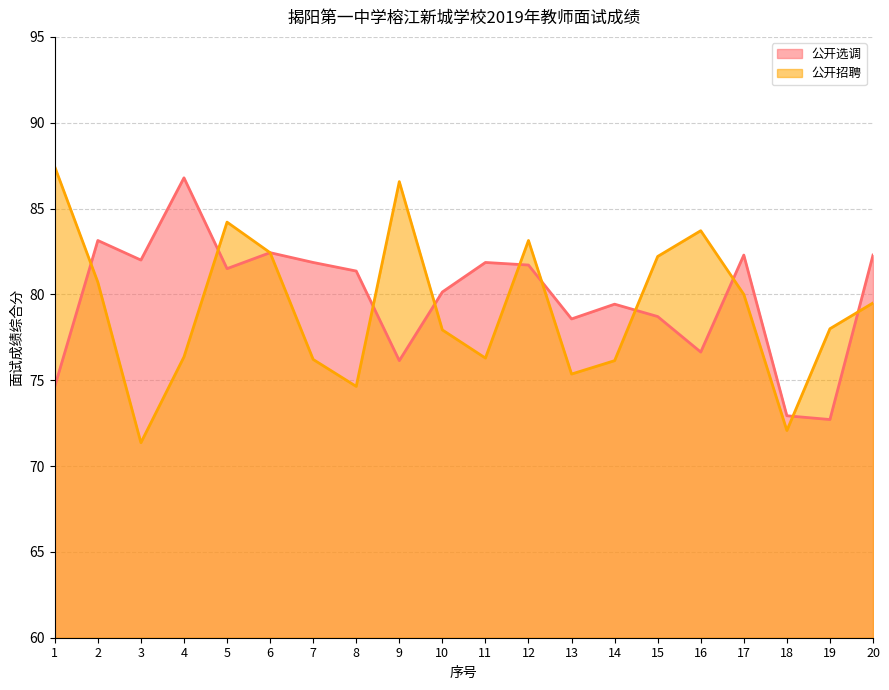

The 公开选调 series shows 31.5 at 19. True or false?

False